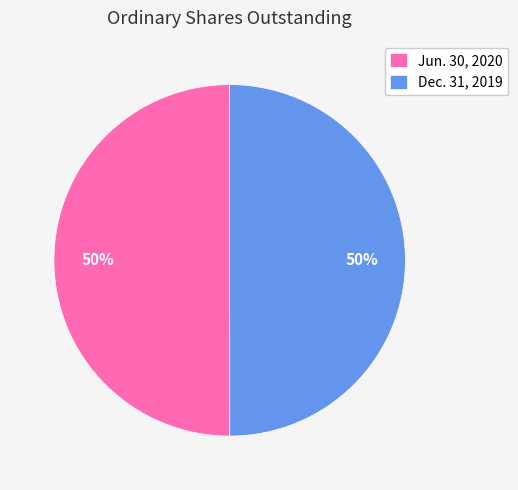

Is it true that Jun. 30, 2020 is 38% of the pie?

False